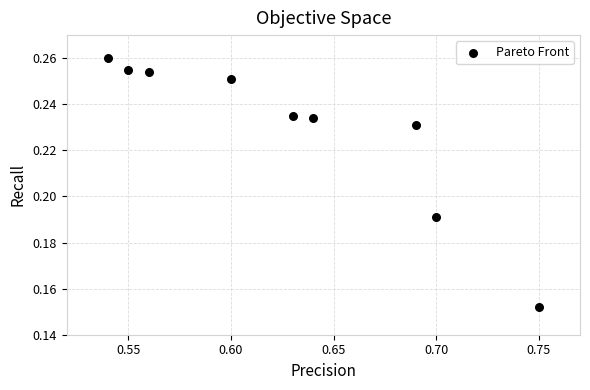

What is the average X value?

0.6